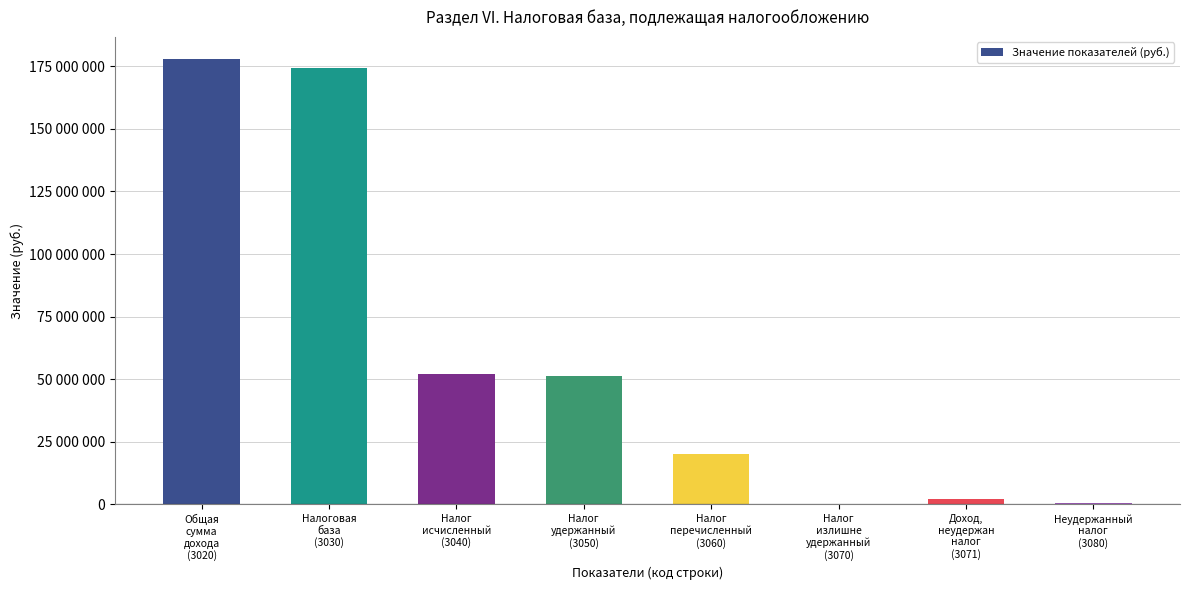

The value at Налог
исчисленный
(3040) is 52244188. True or false?

True